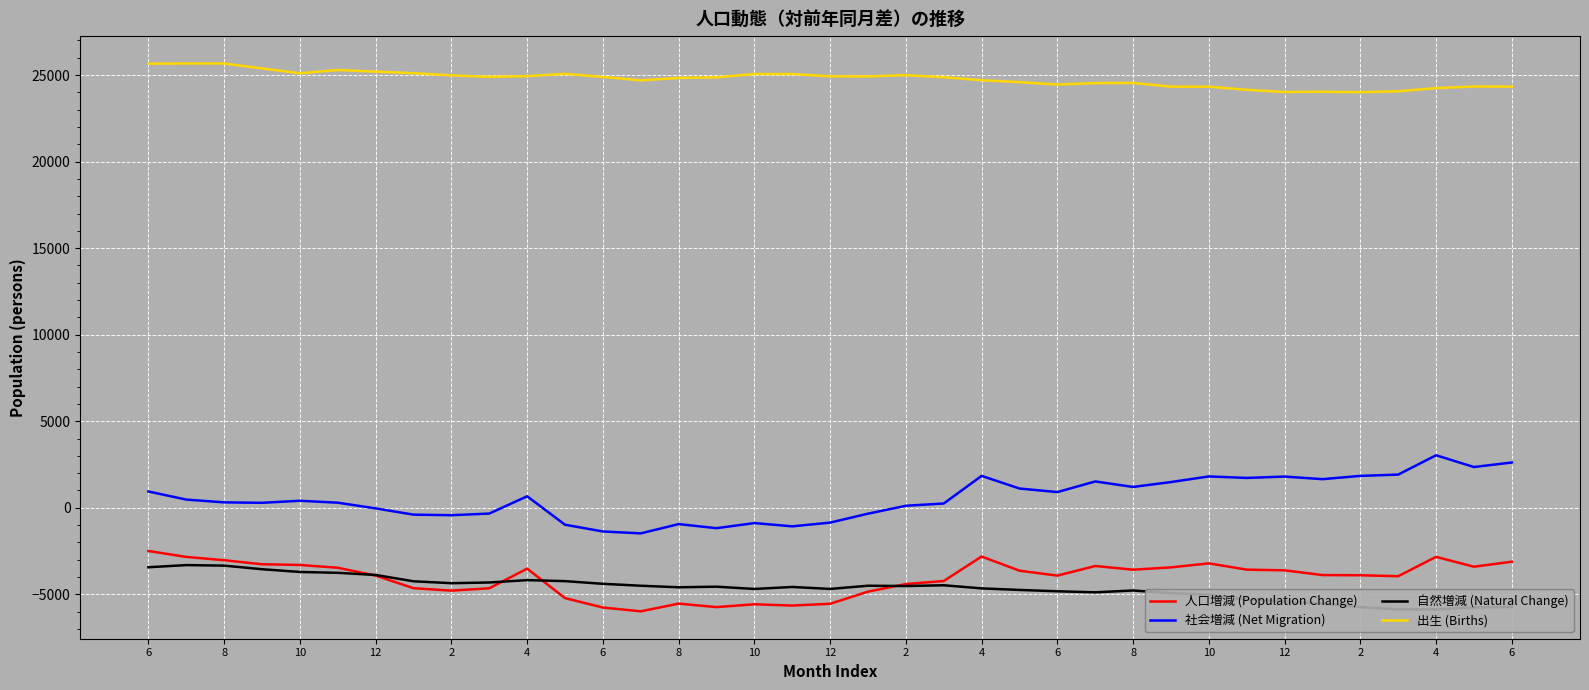

The 出生 (Births) series shows 42730 at 4. True or false?

False